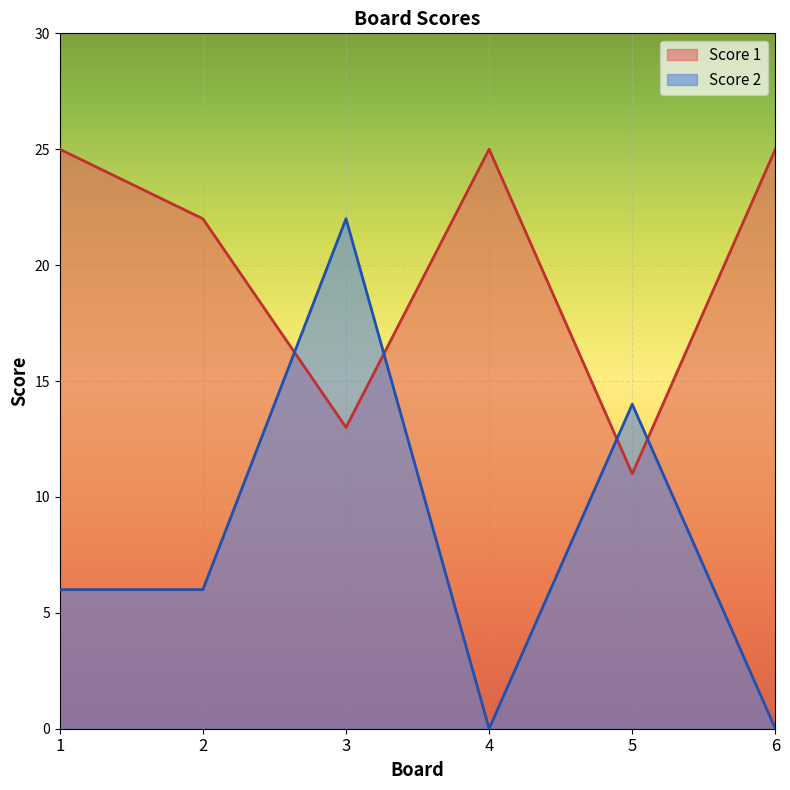

Between 1 and 3, which series saw the biggest shift?

Score 2